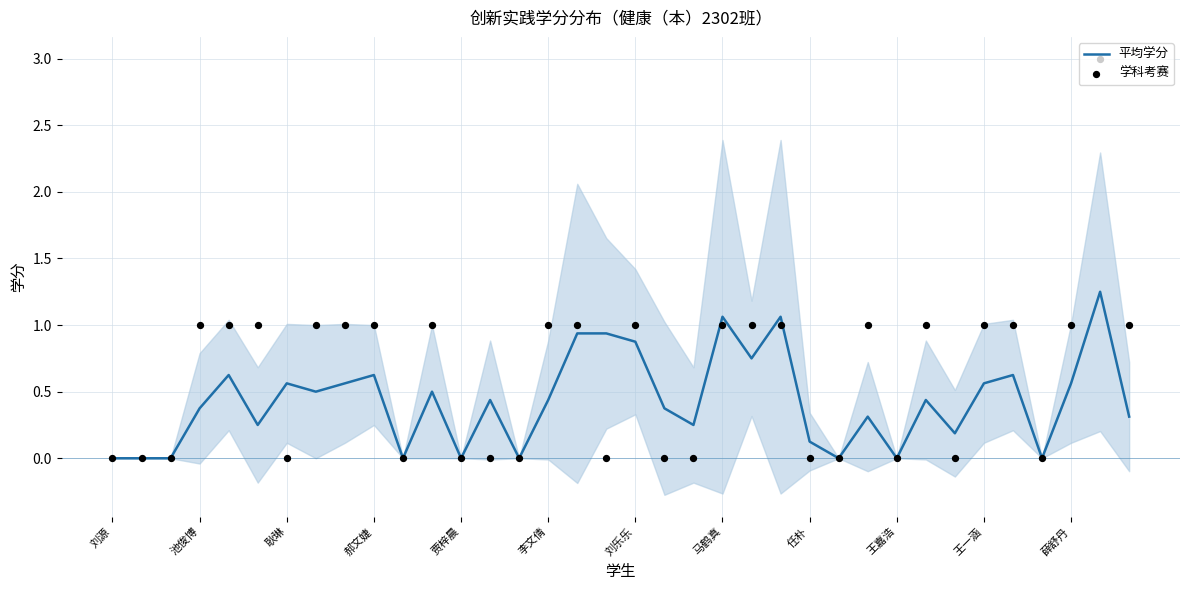

What are all the series names shown in the legend?

平均学分, 学科考赛